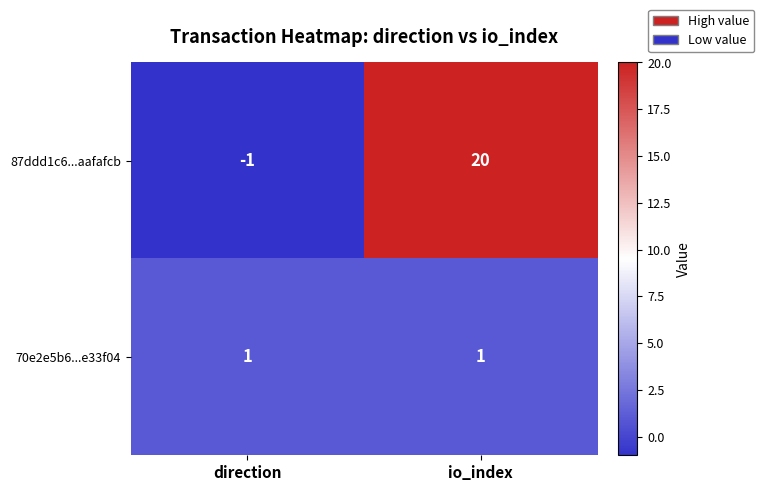

At how many categories does at least one series exceed 0?

2